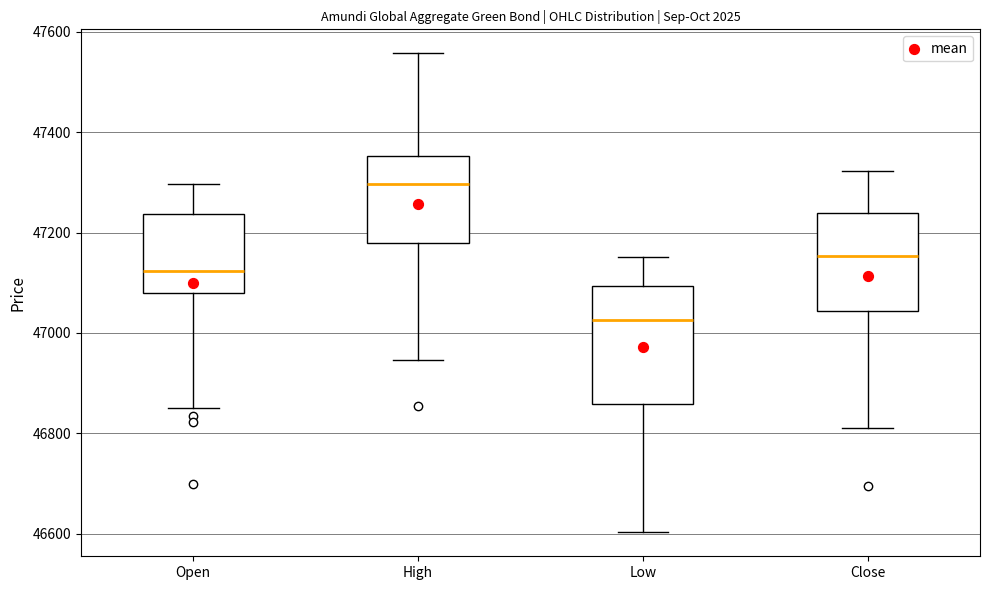

Reading left to right, transcribe this box plot: for each box, give where its median line is, the range the box spans, and where its two whiskers end, as read against the y-axis. The values are not printed on the chart, so give them approximately, as read against the axis.

Open: median 47120, box 47080 to 47240, whiskers 46860 to 47300
High: median 47300, box 47180 to 47360, whiskers 46940 to 47560
Low: median 47020, box 46860 to 47100, whiskers 46600 to 47160
Close: median 47160, box 47040 to 47240, whiskers 46820 to 47320